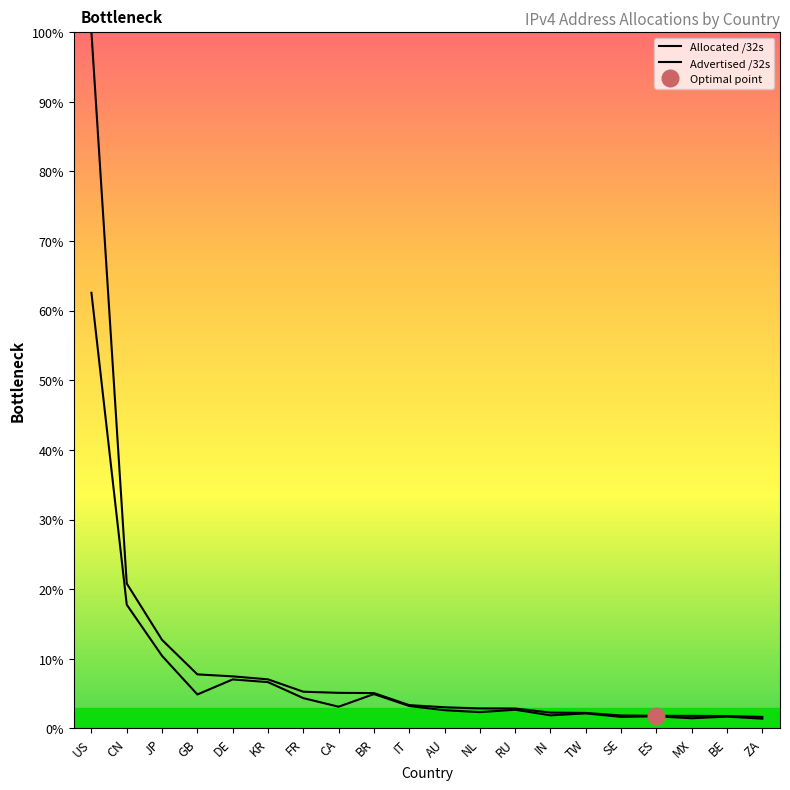

How many data points in Advertised /32s are above 3?

10